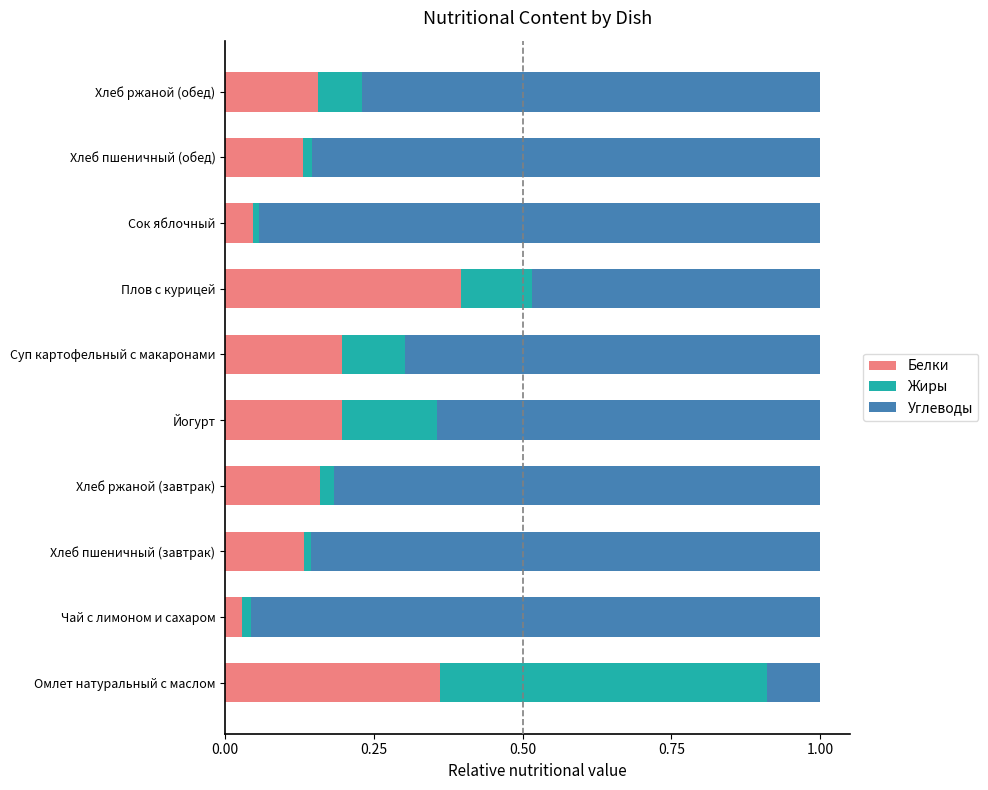

The value of Белки at Омлет натуральный с маслом is 0.1. True or false?

False